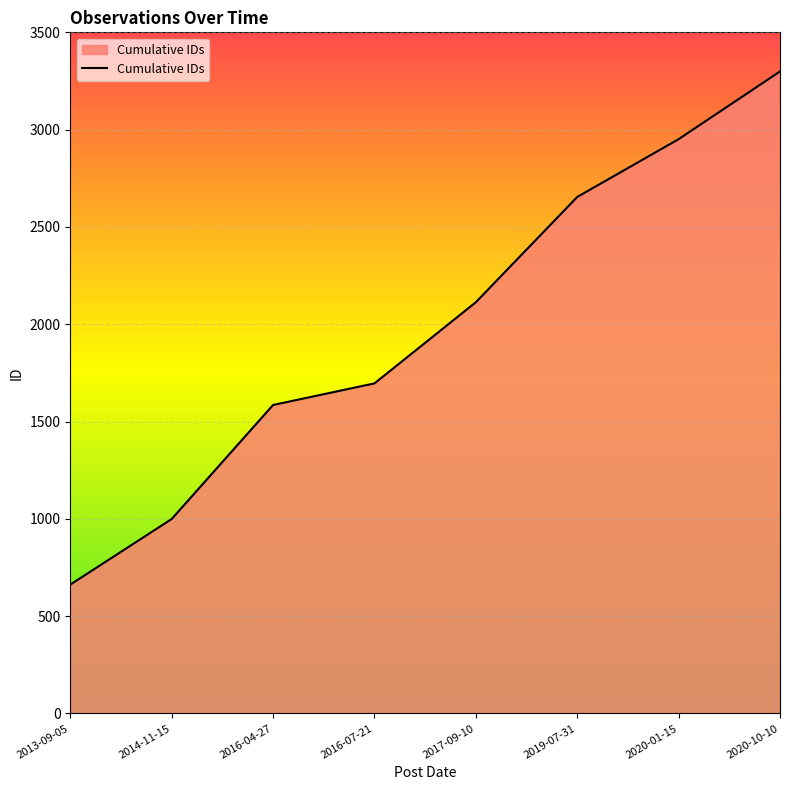

How many distinct data groups are displayed?

1